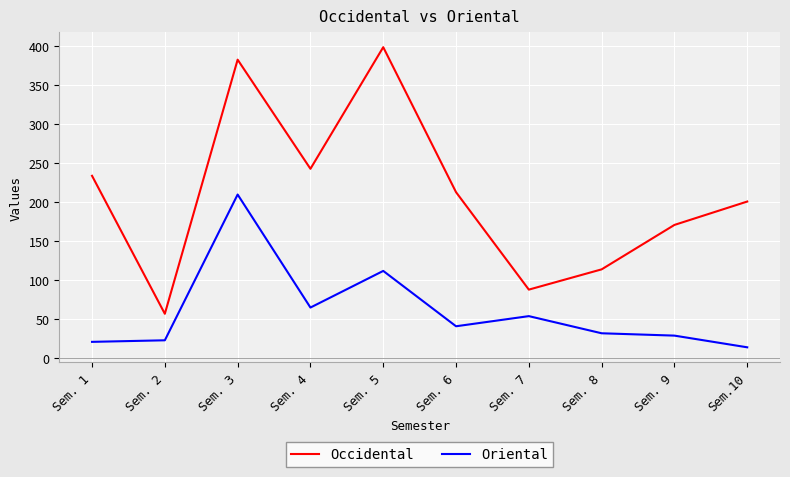

In Oriental, how many points are lower than both neighbors (excluding endpoints)?

2